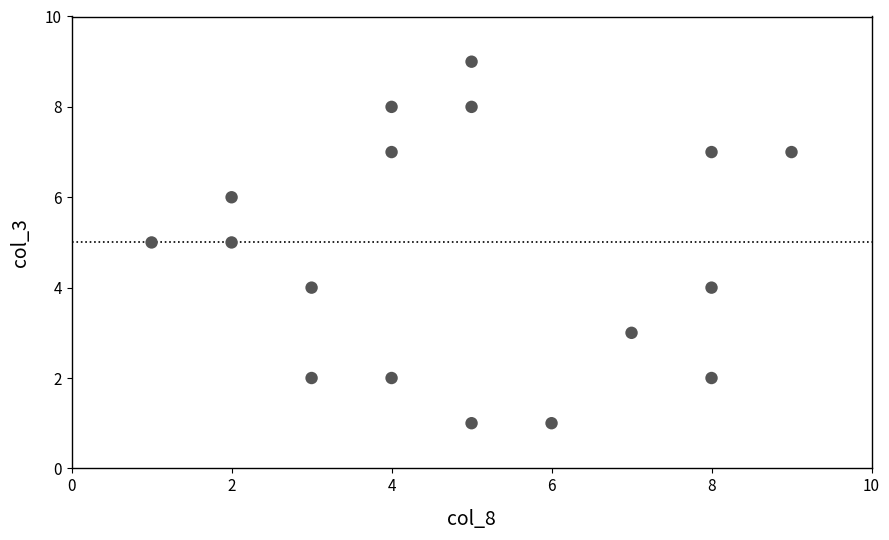

What is the range of Y values (max minus min)?

8